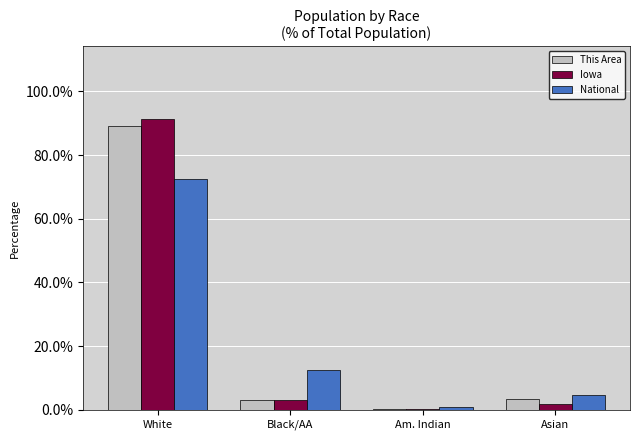

What is the average value of the National series?

22.7